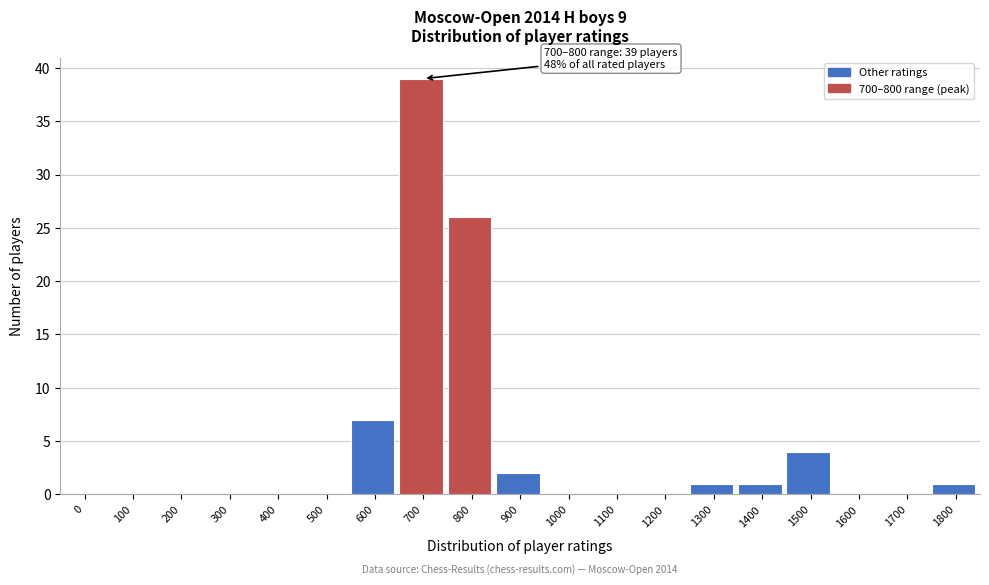

Reading left to right, transcribe all the data shown in this chart.

0=0	100=0	200=0	300=0	400=0	500=0	600=7	700=39	800=26	900=2	1000=0	1100=0	1200=0	1300=1	1400=1	1500=4	1600=0	1700=0	1800=1